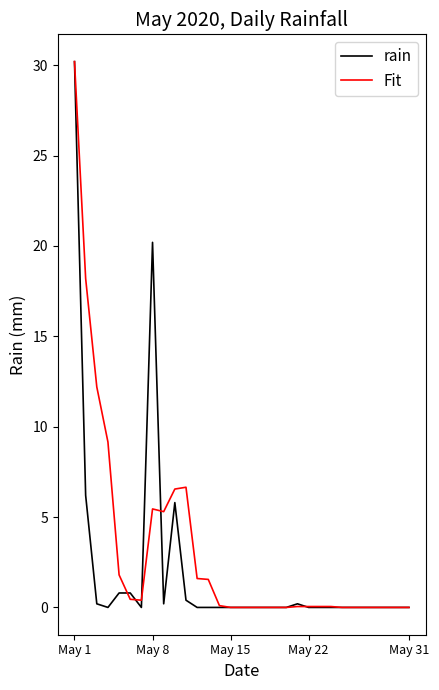

What is the maximum value shown in the chart?

30.2